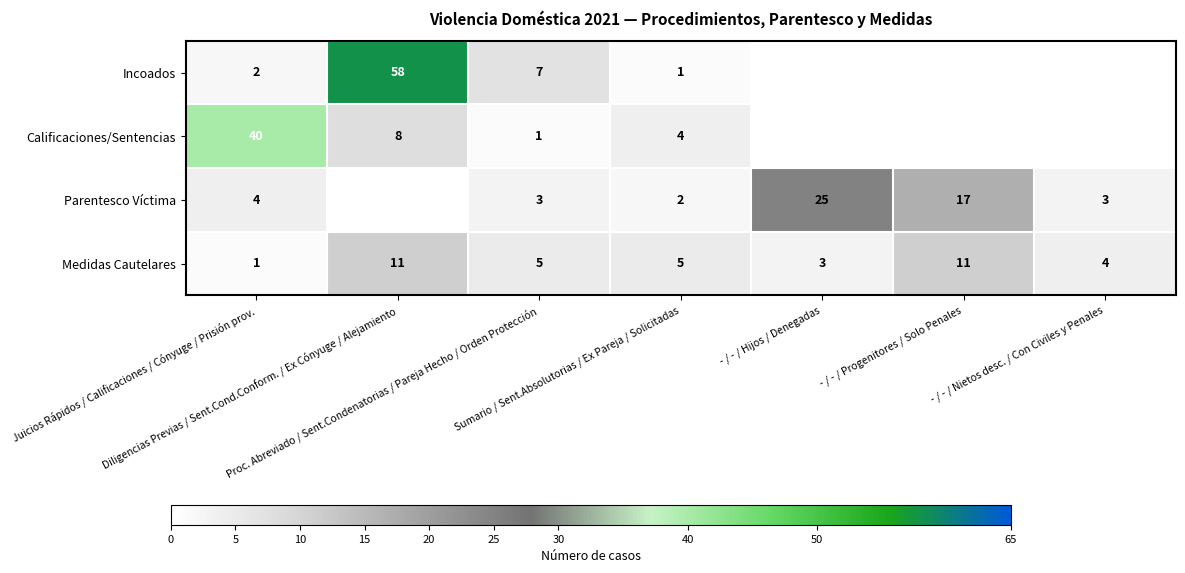

Is the value of Medidas Cautelares at Proc. Abreviado / Sent.Condenatorias / Pareja Hecho / Orden Protección greater than the value of Incoados at Juicios Rápidos / Calificaciones / Cónyuge / Prisión prov.?

Yes